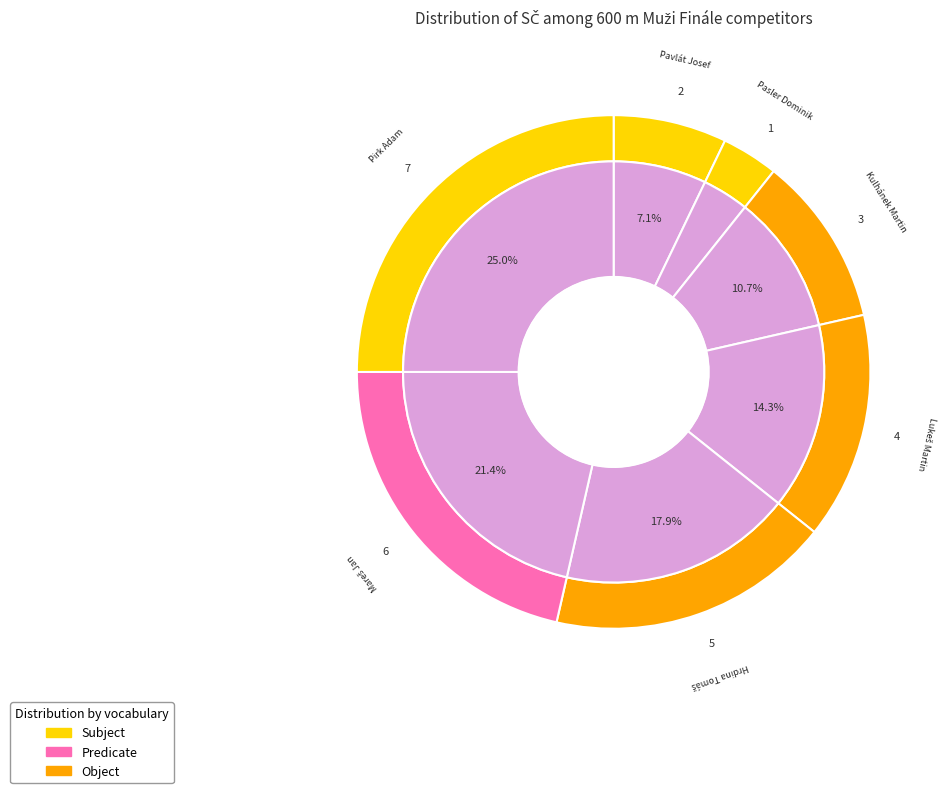

The Pirk Adam slice represents 25% of the pie. True or false?

True